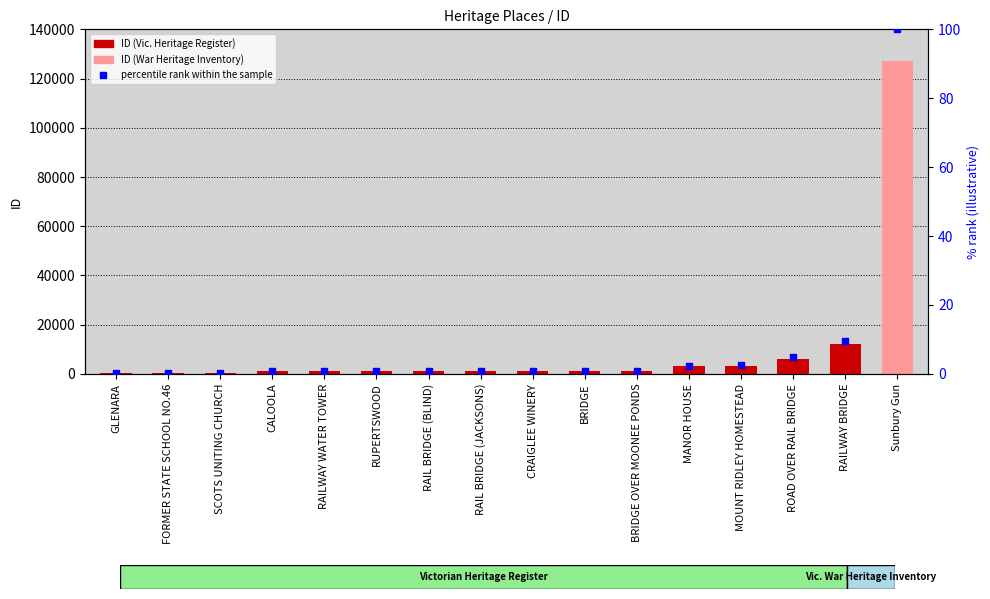

At how many categories does at least one series exceed 43566?

1